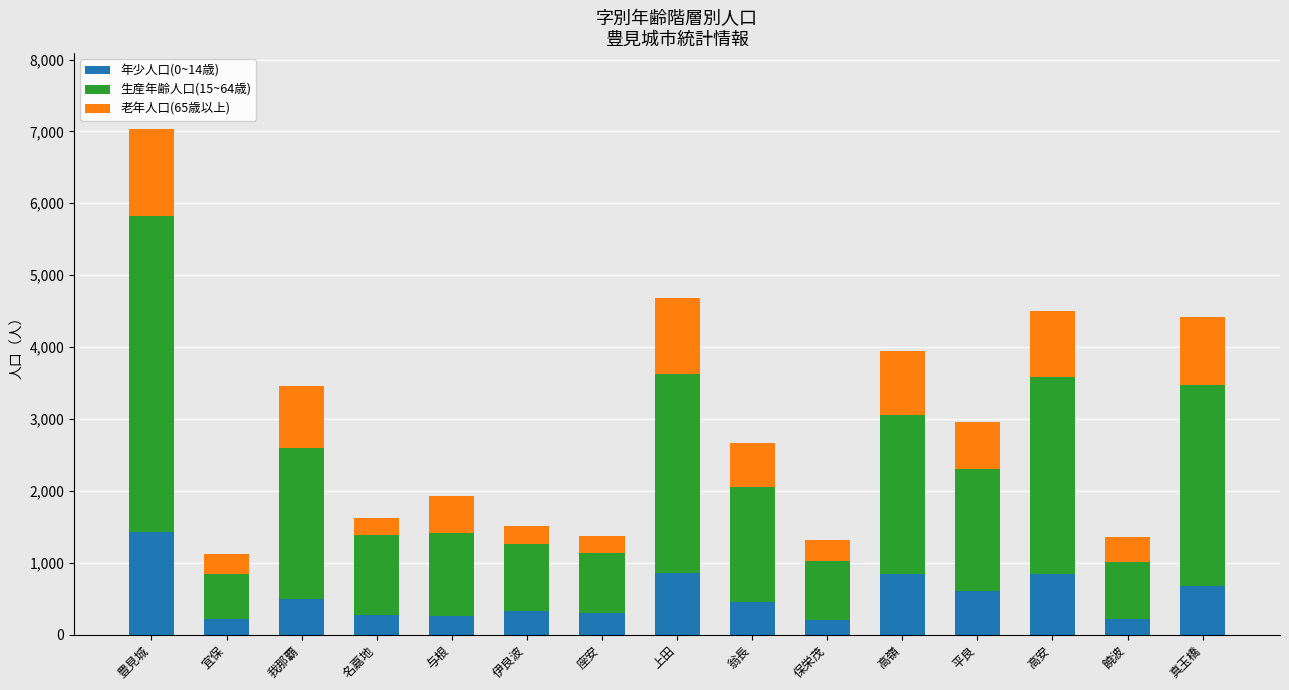

What is the total value across all series at 座安?

1372